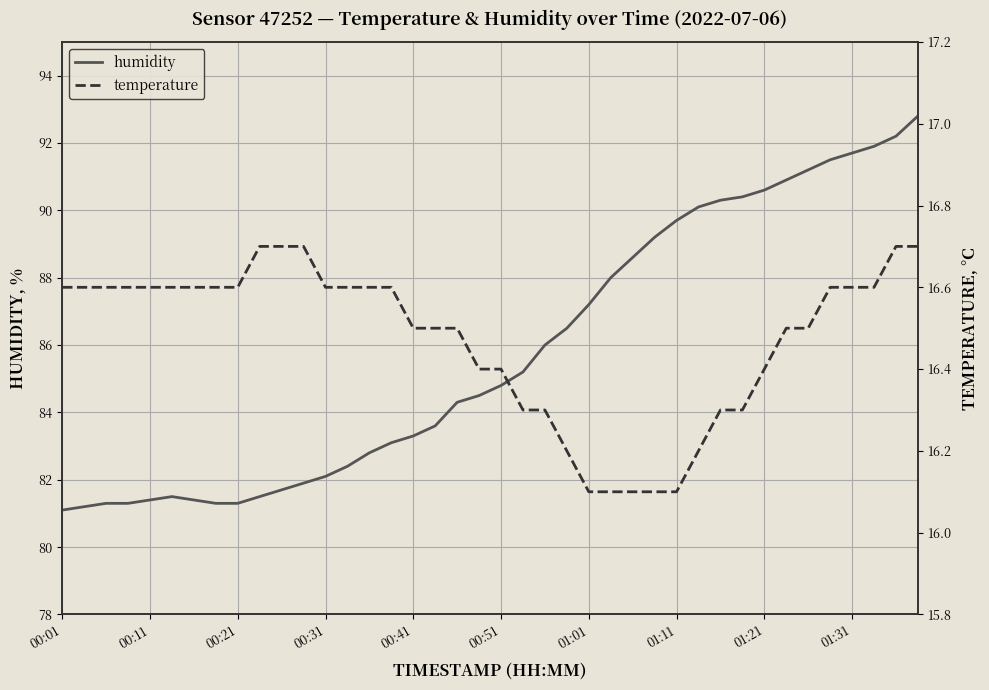

What is the lowest value of the humidity series?

81.1